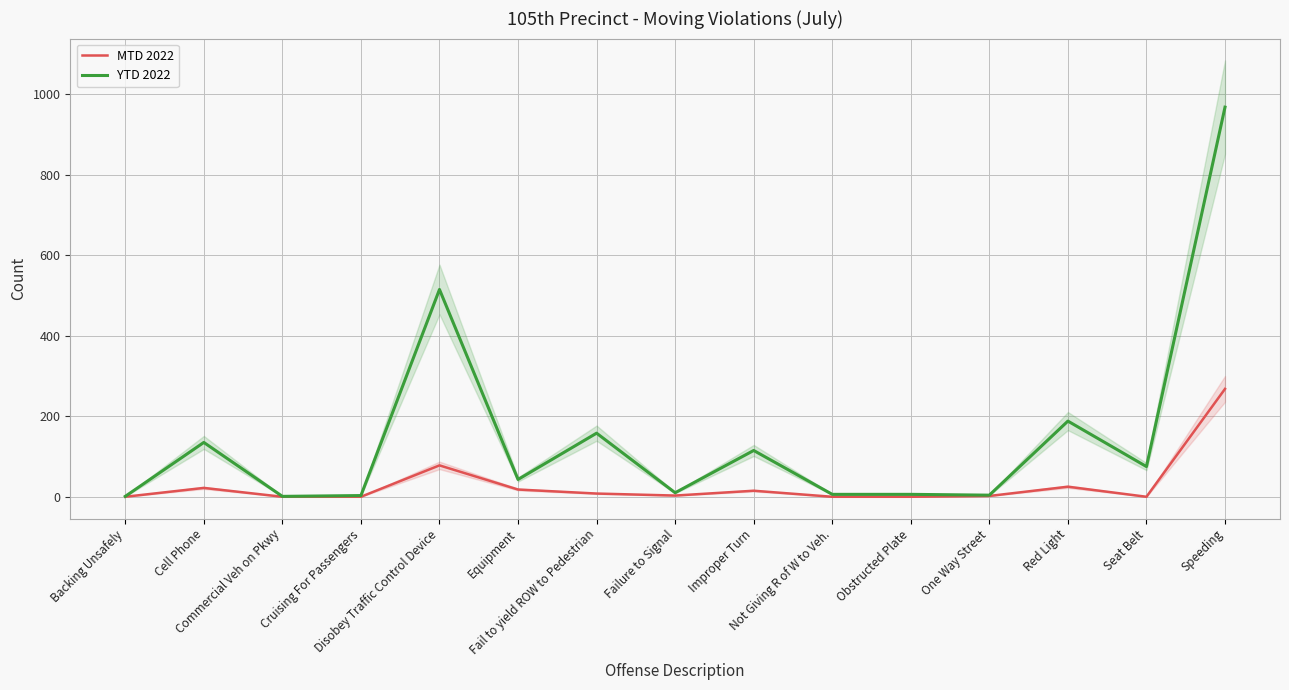

Reading left to right, extract all data points from this chart.

MTD 2022: Backing Unsafely=0	Cell Phone=22	Commercial Veh on Pkwy=0	Cruising For Passengers=0	Disobey Traffic Control Device=78	Equipment=18	Fail to yield ROW to Pedestrian=8	Failure to Signal=3	Improper Turn=15	Not Giving R of W to Veh.=0	Obstructed Plate=0	One Way Street=2	Red Light=25	Seat Belt=0	Speeding=268
YTD 2022: Backing Unsafely=1	Cell Phone=135	Commercial Veh on Pkwy=1	Cruising For Passengers=3	Disobey Traffic Control Device=515	Equipment=43	Fail to yield ROW to Pedestrian=158	Failure to Signal=10	Improper Turn=115	Not Giving R of W to Veh.=6	Obstructed Plate=6	One Way Street=4	Red Light=188	Seat Belt=75	Speeding=968